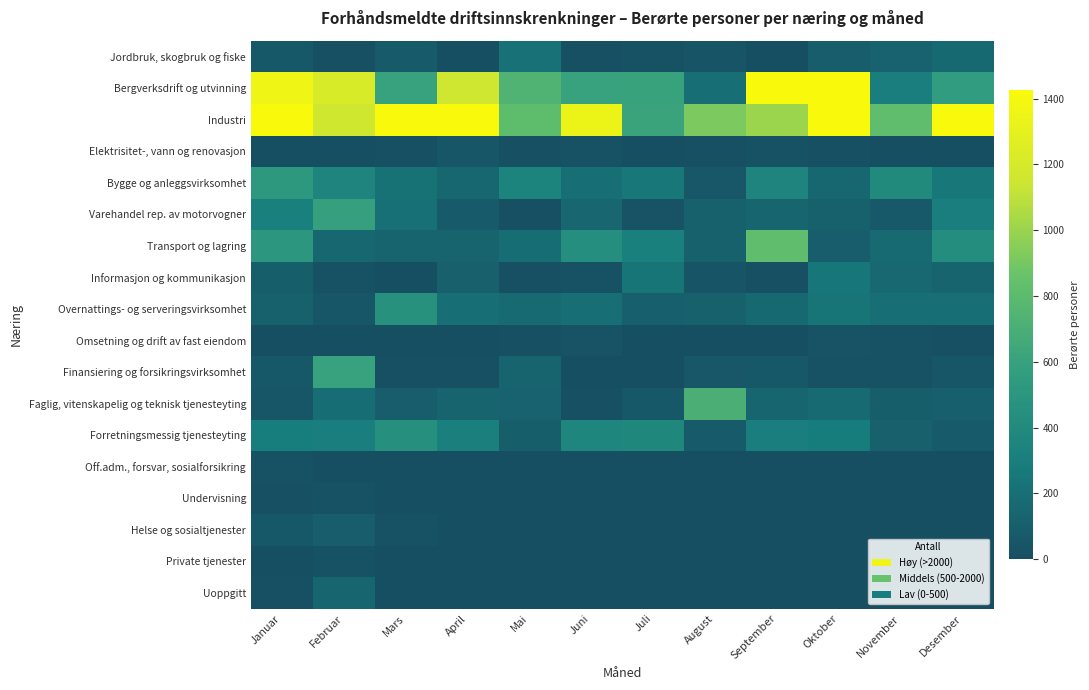

Which series has the widest spread of values?

Industri